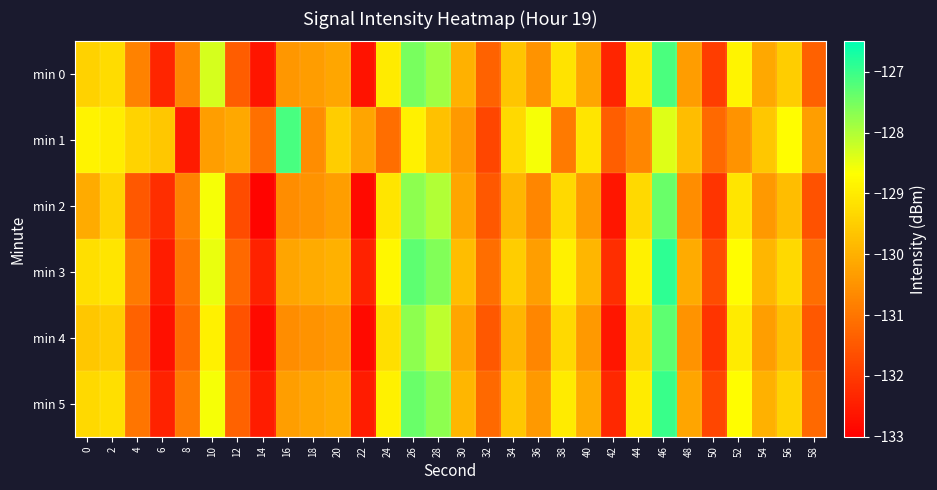

What is the spread (max minus min) of values at 14?

1.8